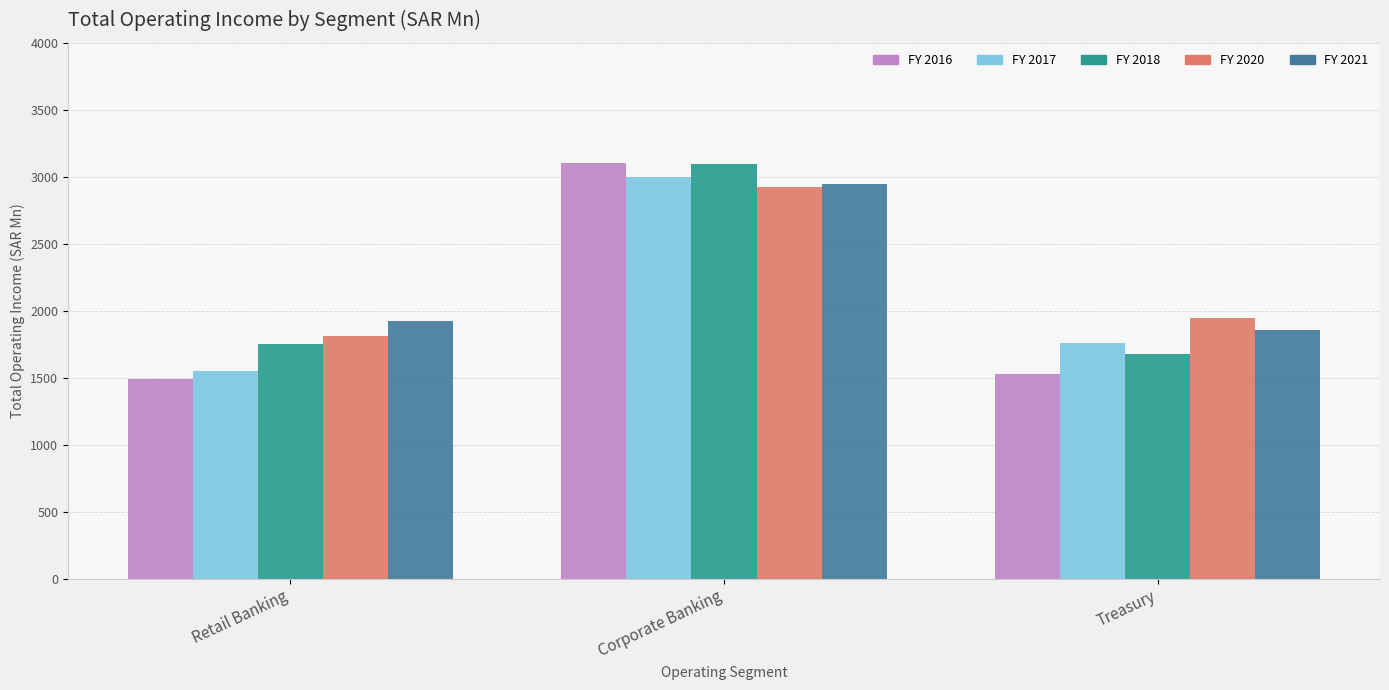

How many data points in FY 2021 are less than 1923?

1